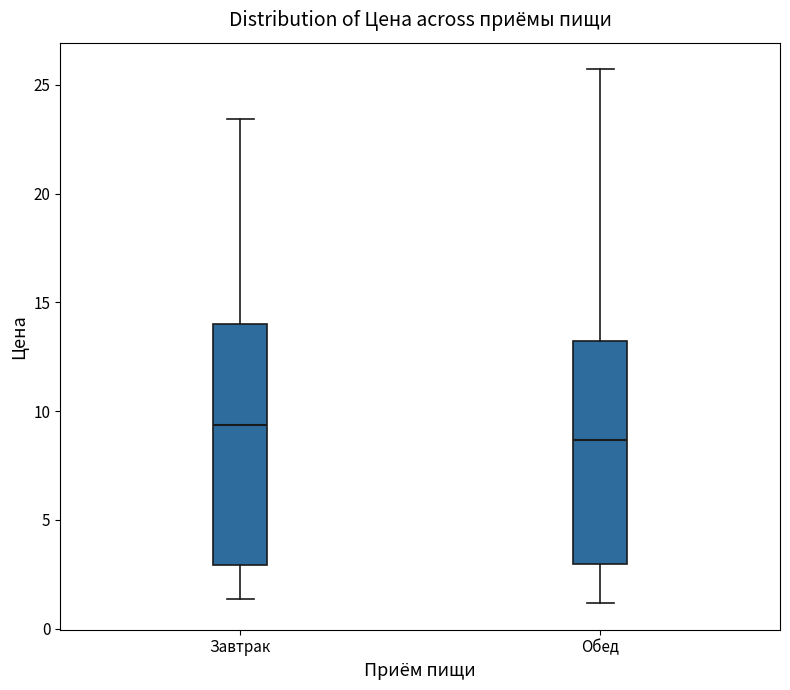

Which box's median line is the highest?

Завтрак